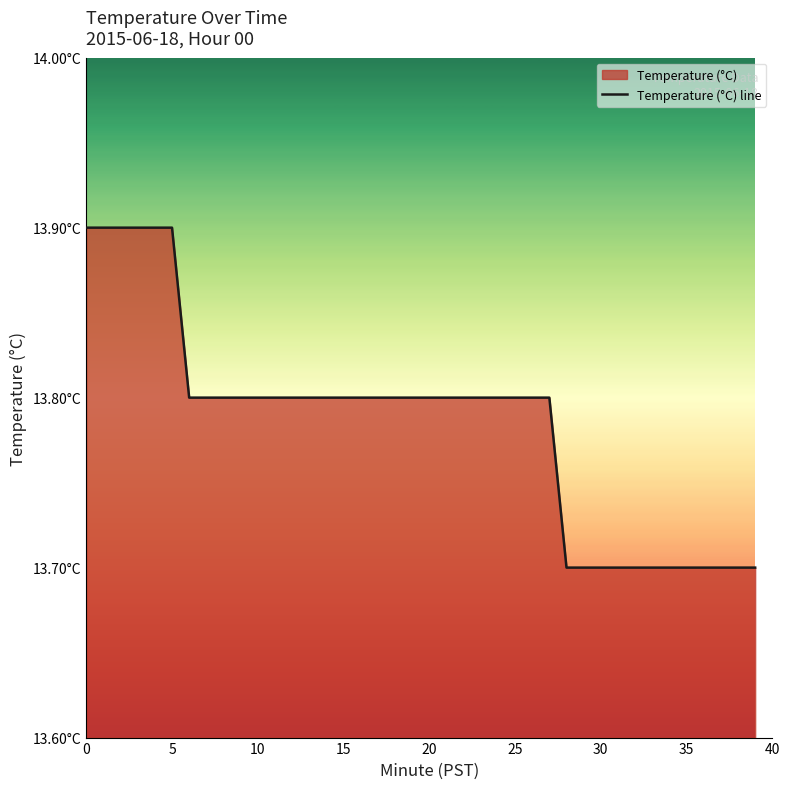

How many data points does each series have?

40